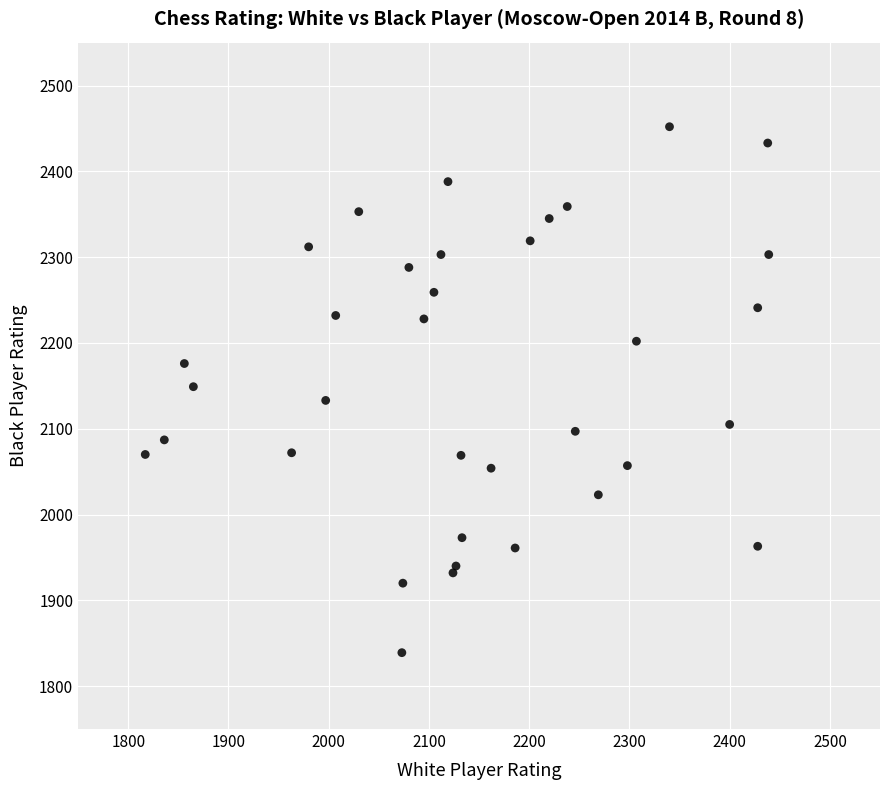

What is the range of X values (max minus min)?

622